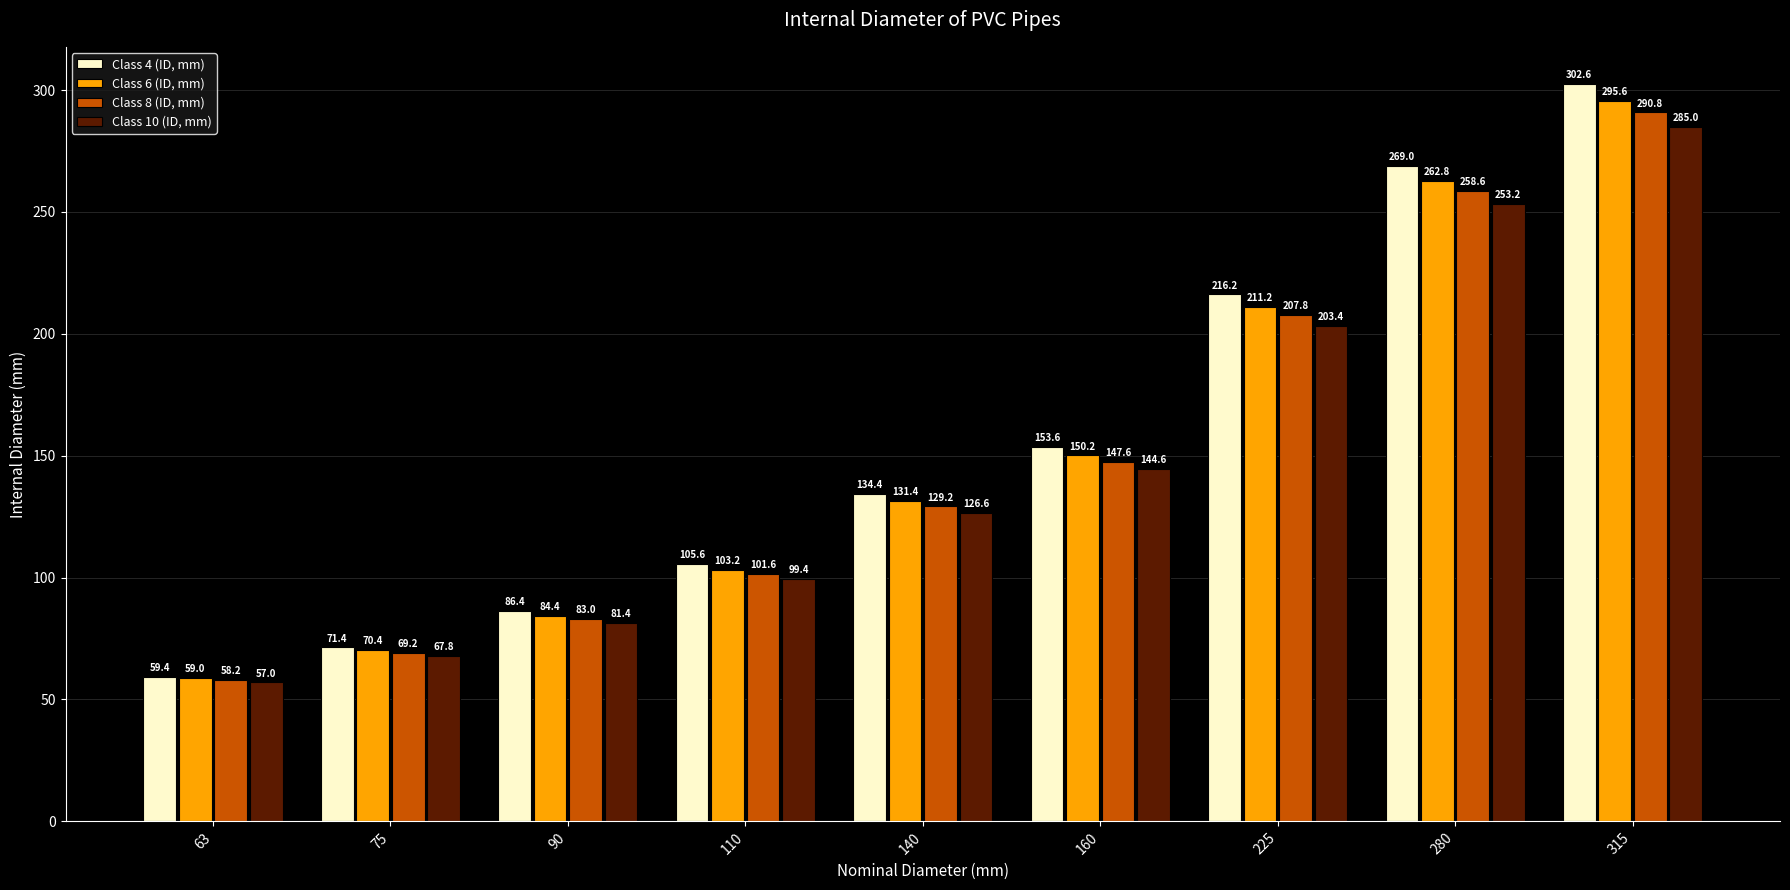

Reading left to right, what are all the values shown in this chart?

Class 4 (ID, mm): 59.4	71.4	86.4	105.6	134.4	153.6	216.2	269.0	302.6
Class 6 (ID, mm): 59.0	70.4	84.4	103.2	131.4	150.2	211.2	262.8	295.6
Class 8 (ID, mm): 58.2	69.2	83.0	101.6	129.2	147.6	207.8	258.6	290.8
Class 10 (ID, mm): 57.0	67.8	81.4	99.4	126.6	144.6	203.4	253.2	285.0